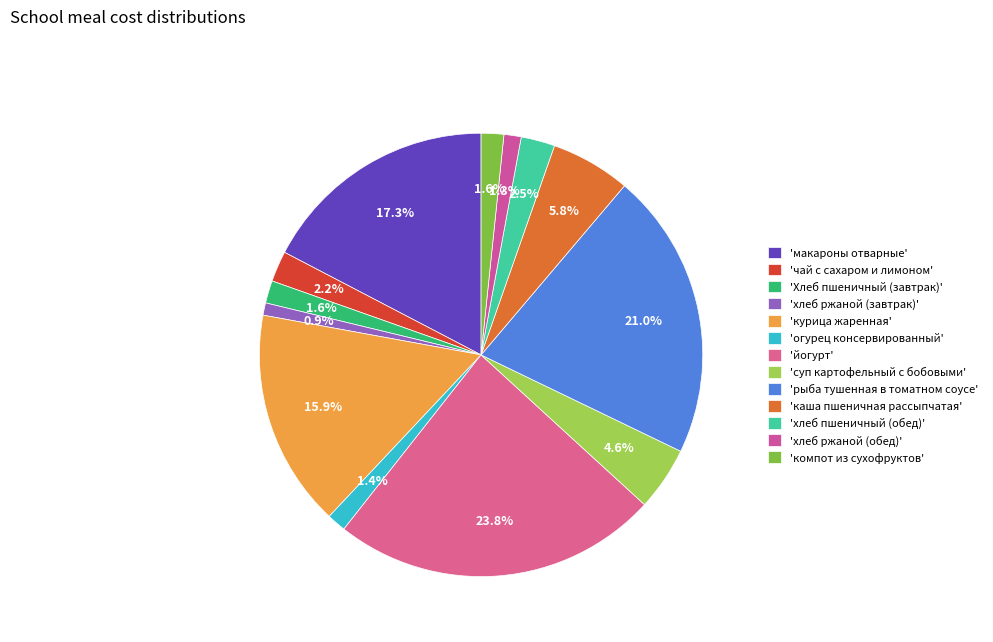

How many segments does this pie chart have?

13